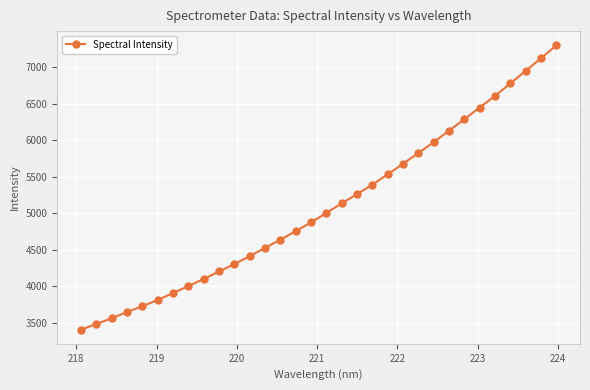

What is the greatest value displayed?

7301.0